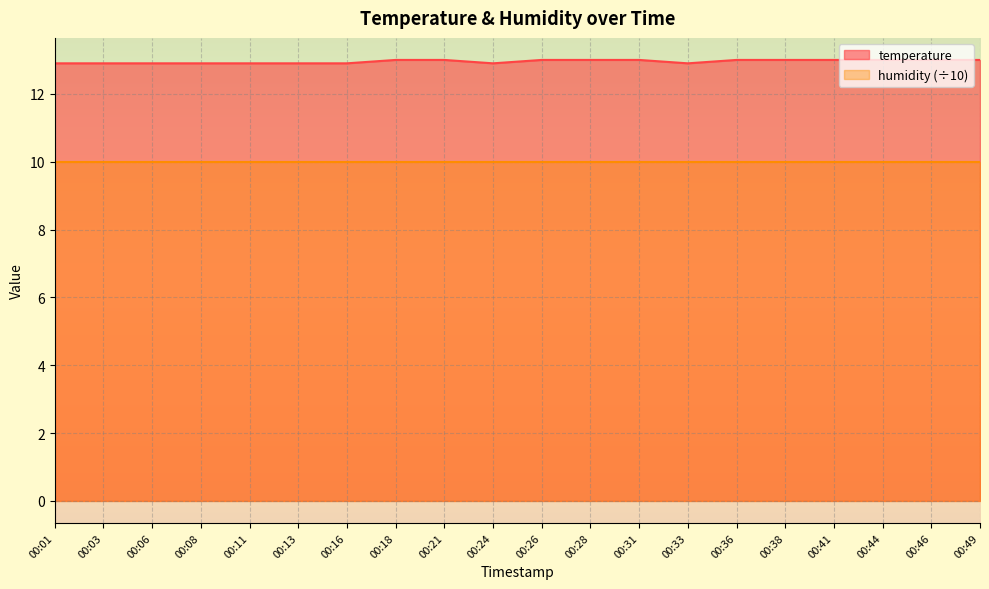

List the labels in order of value, smallest first.

00:01, 00:03, 00:06, 00:08, 00:11, 00:13, 00:16, 00:24, 00:33, 00:18, 00:21, 00:26, 00:28, 00:31, 00:36, 00:38, 00:41, 00:44, 00:46, 00:49